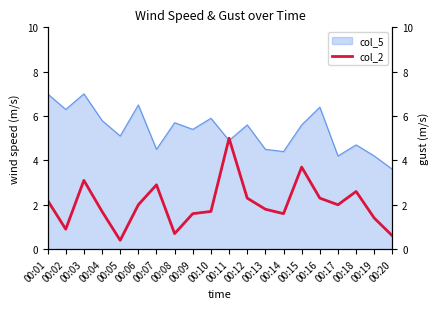

The value of col_5 at 00:19 is 4.2. True or false?

True